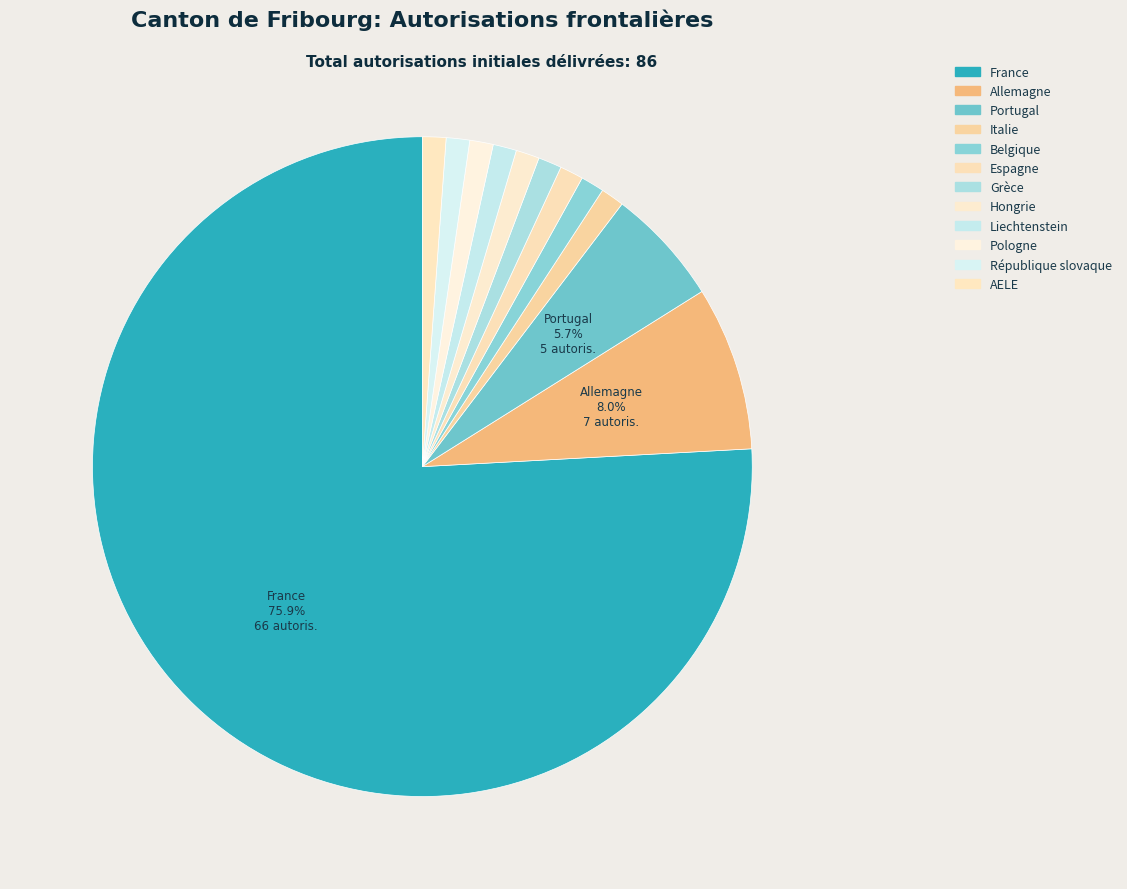

Does France account for over 50% of the chart?

Yes